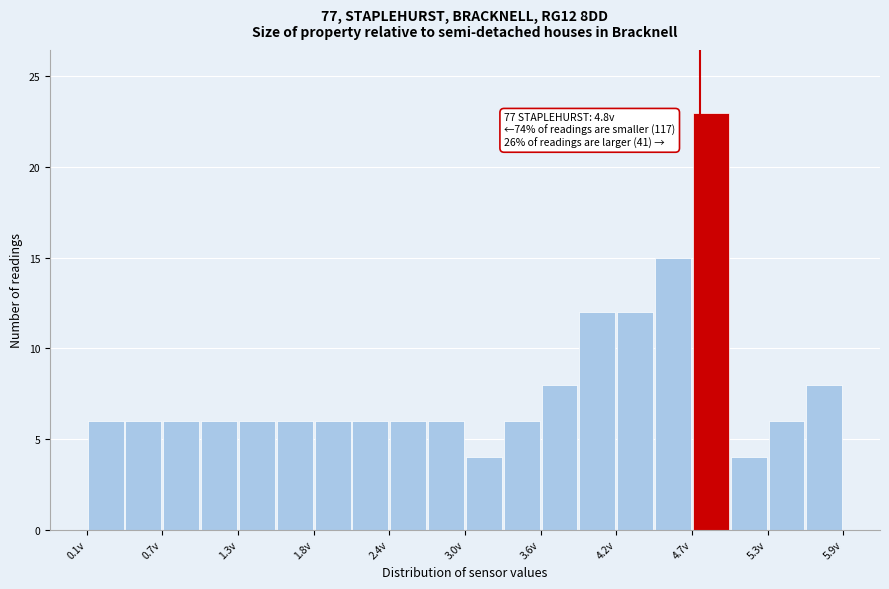

Around what value on the x-axis is the tallest bar? Give the approximate position of its centre, as read against the axis.

4.9